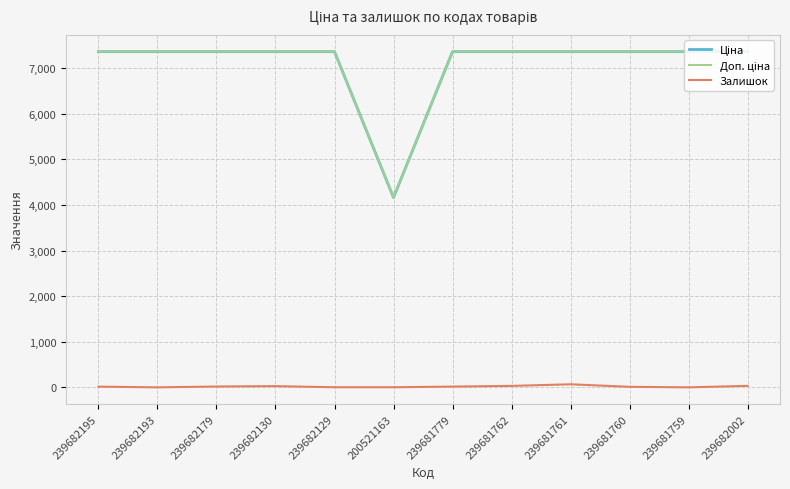

What is the spread (max minus min) of values at 239681759?

7360.2